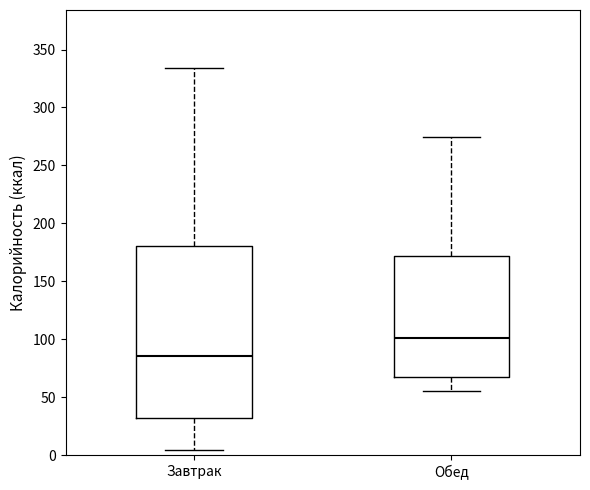

Comparing the boxes themselves (not the whiskers), which one is the tallest?

Завтрак